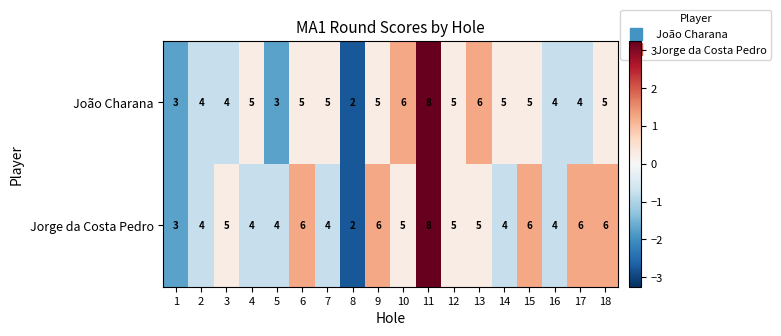

What is the sum of the Jorge da Costa Pedro values at 2 and 10?

9